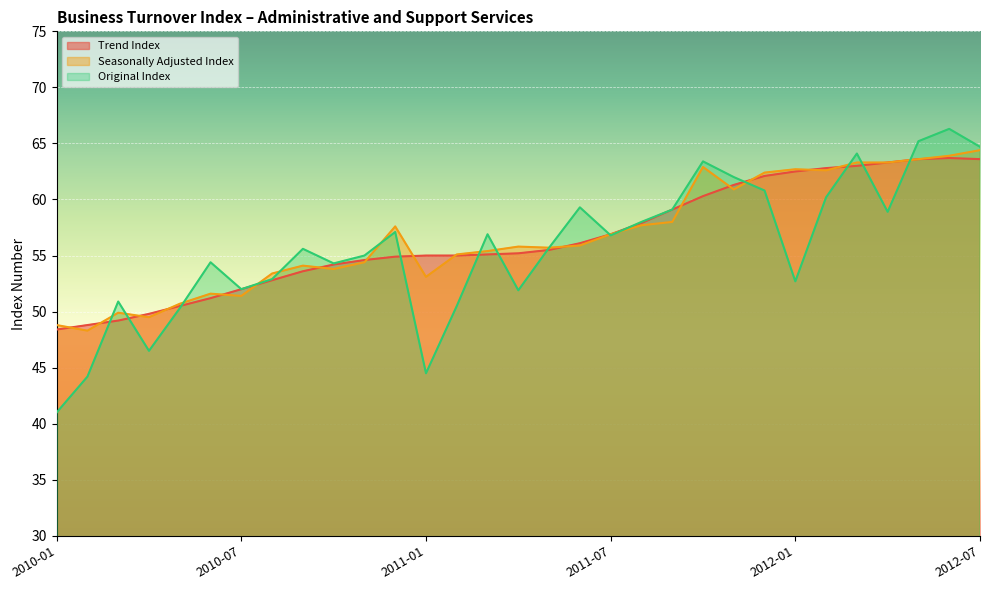

How many interior local peaks does the Trend Index series have?

1